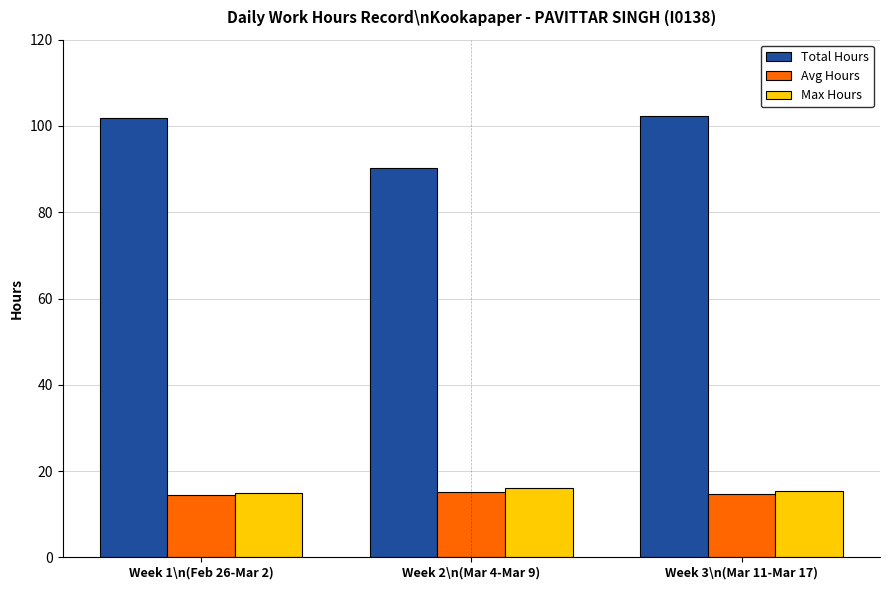

What is the approximate value of Total Hours at Week 3\n(Mar 11-Mar 17)?

102.2